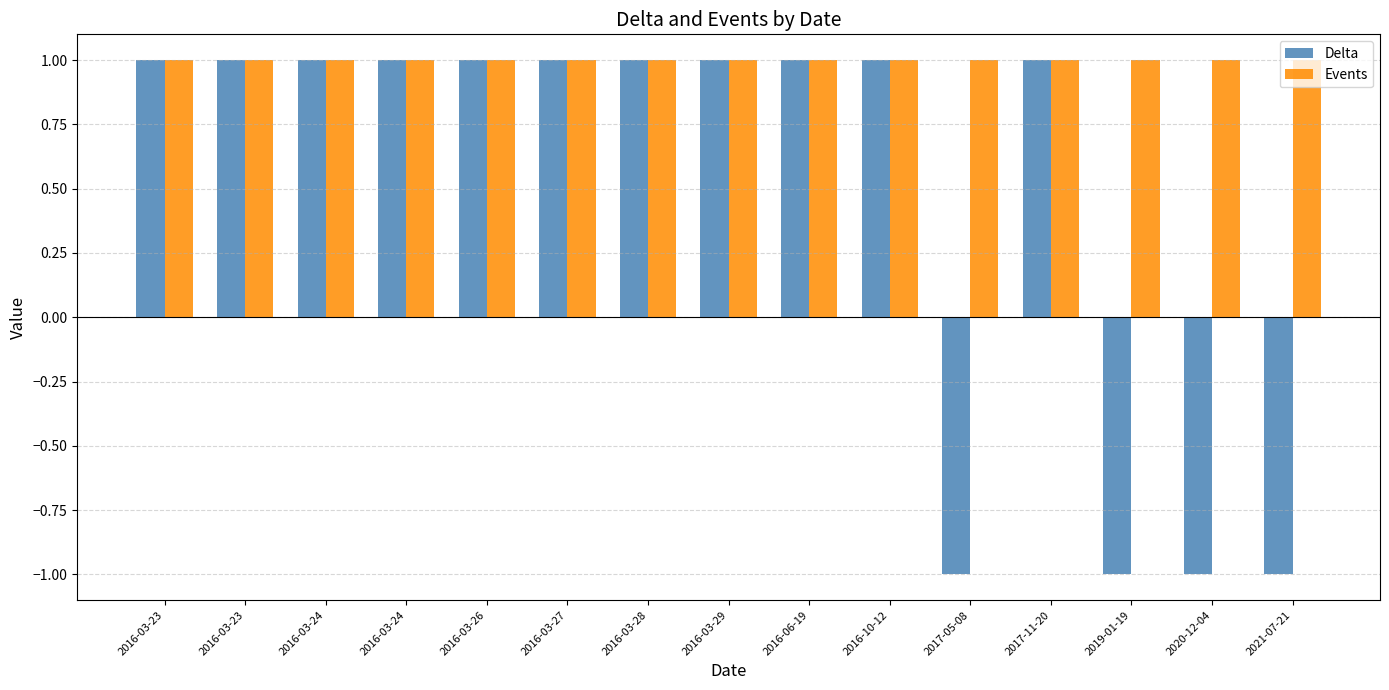

What is the value of the Delta bar at the 9th from the left?

1